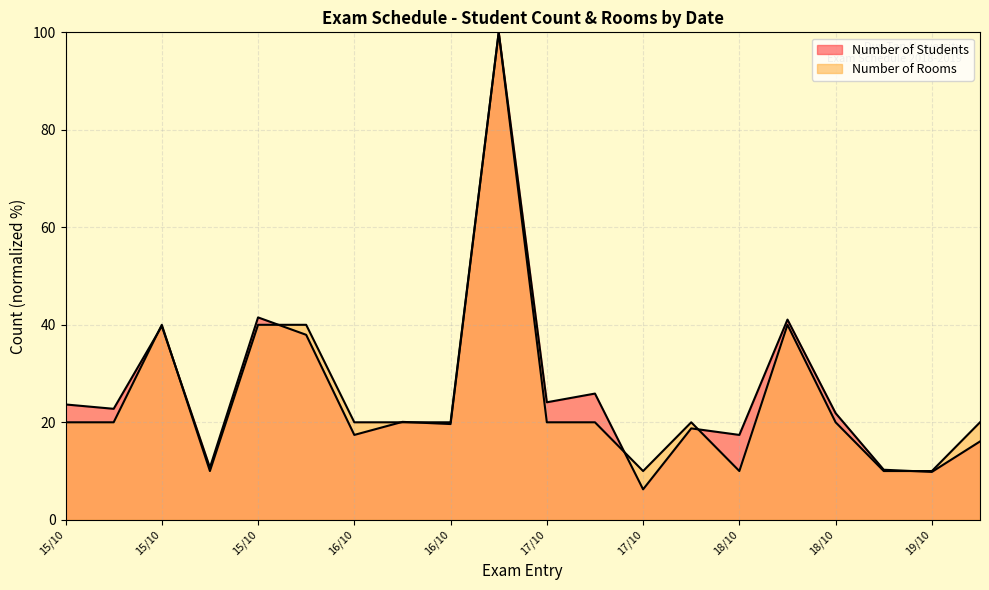

How many Number of Rooms values are between 20 and 40?

14